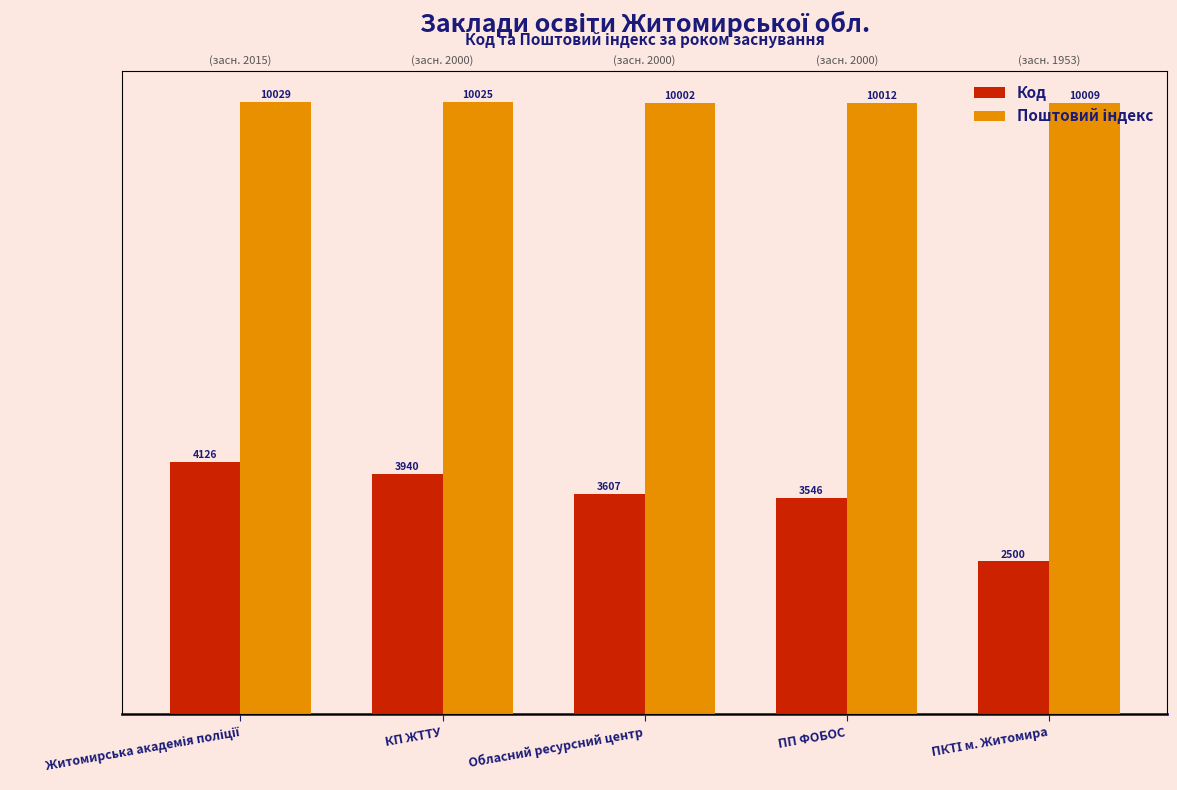

What is the spread (max minus min) of values at Обласний ресурсний центр?

6395